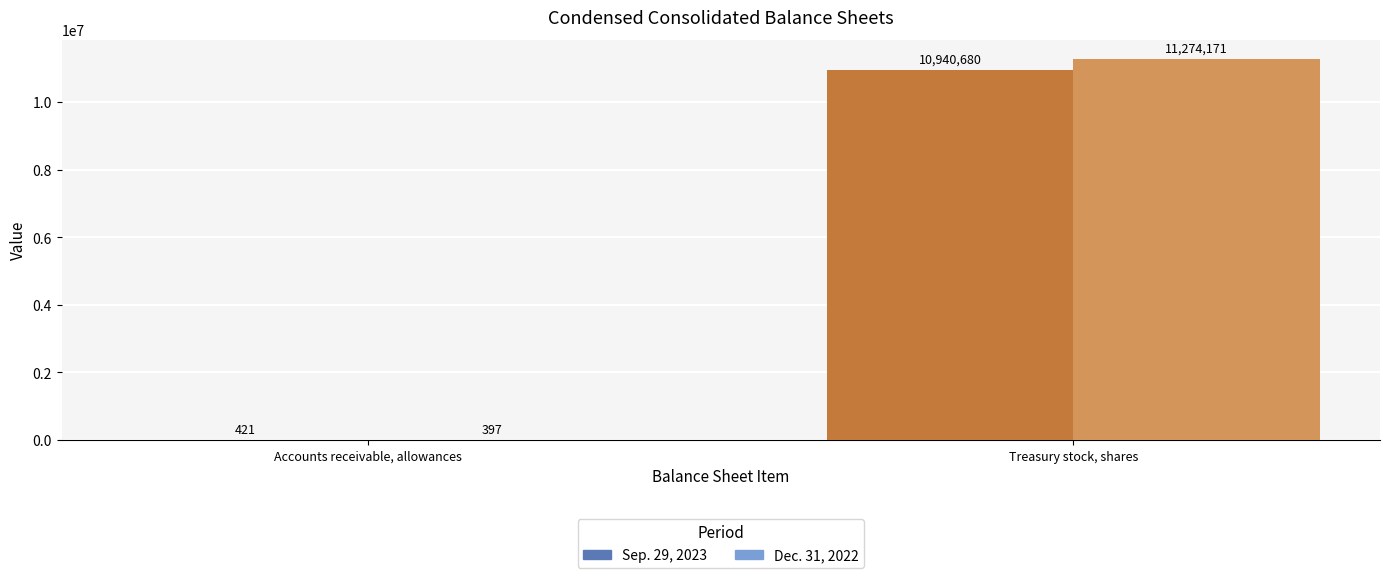

The value of Sep. 29, 2023 at Treasury stock, shares is 10940680. True or false?

True